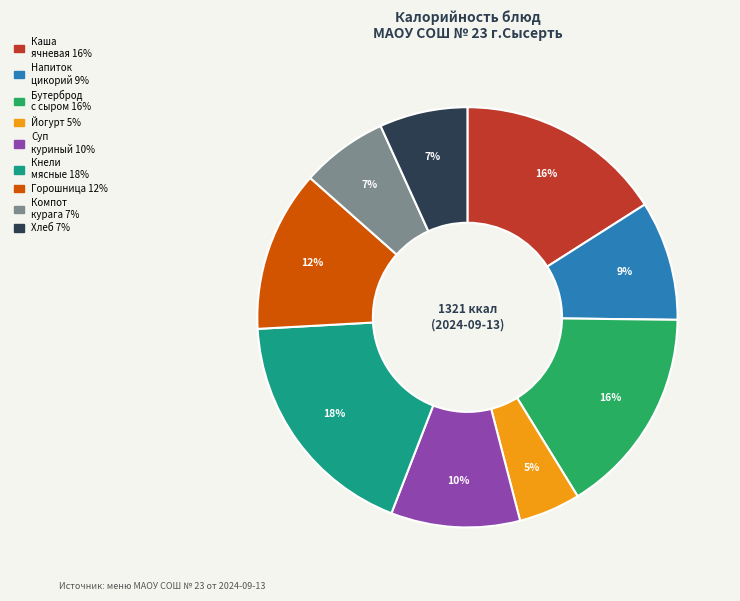

Is there a majority slice in this chart?

No